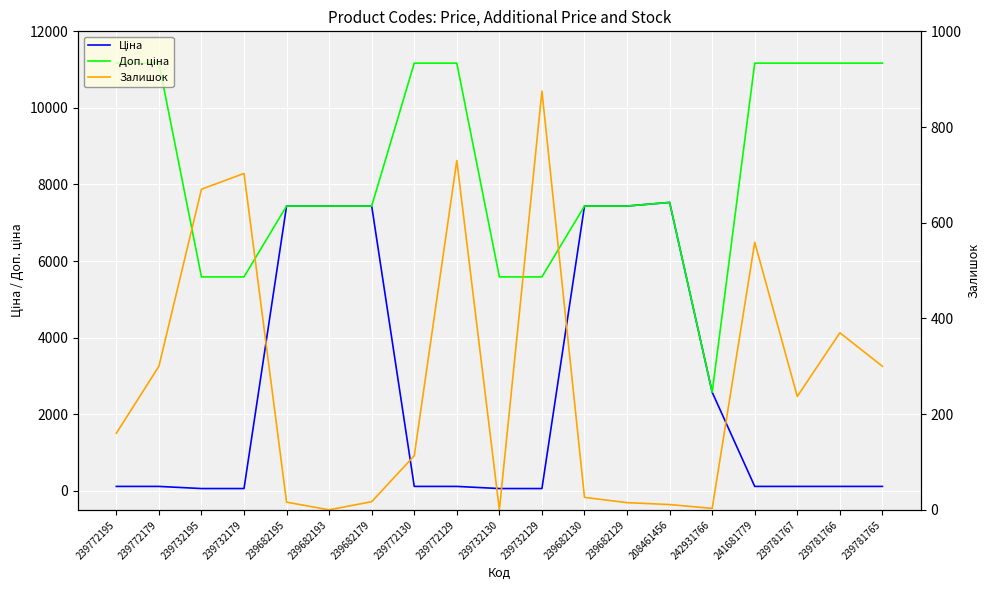

What is the difference between the maximum and minimum values in the Ціна series?

7474.9